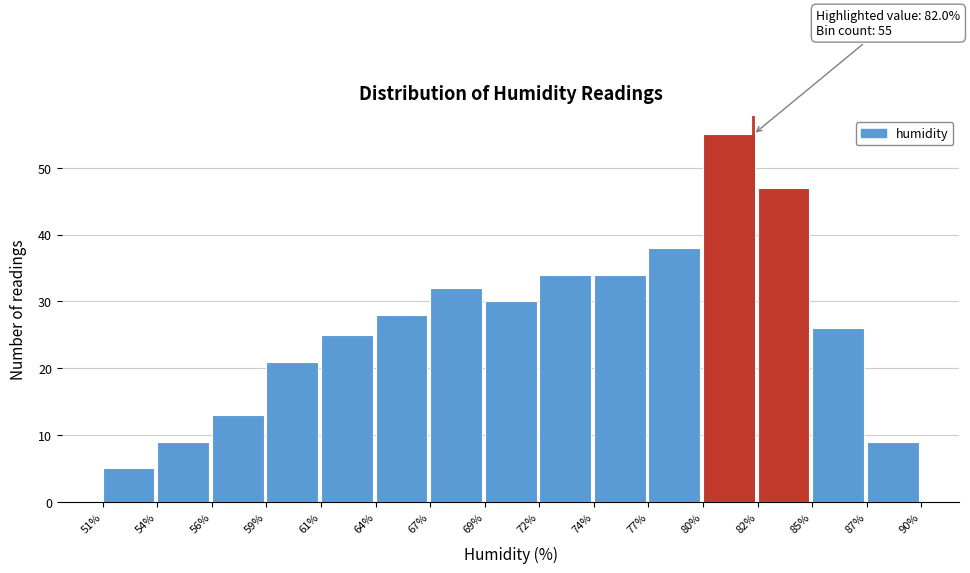

Which range on the x-axis has the tallest bar?

80% to 82%